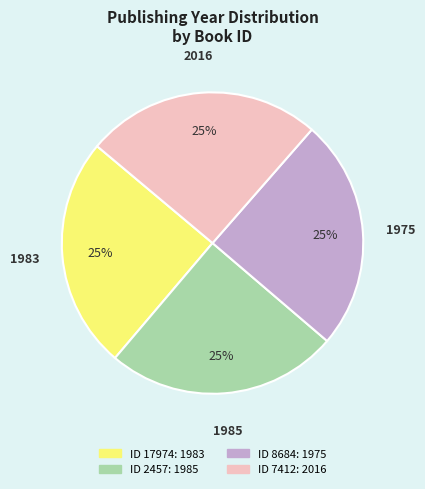

To the nearest percent, what is the average slice percentage?

25%